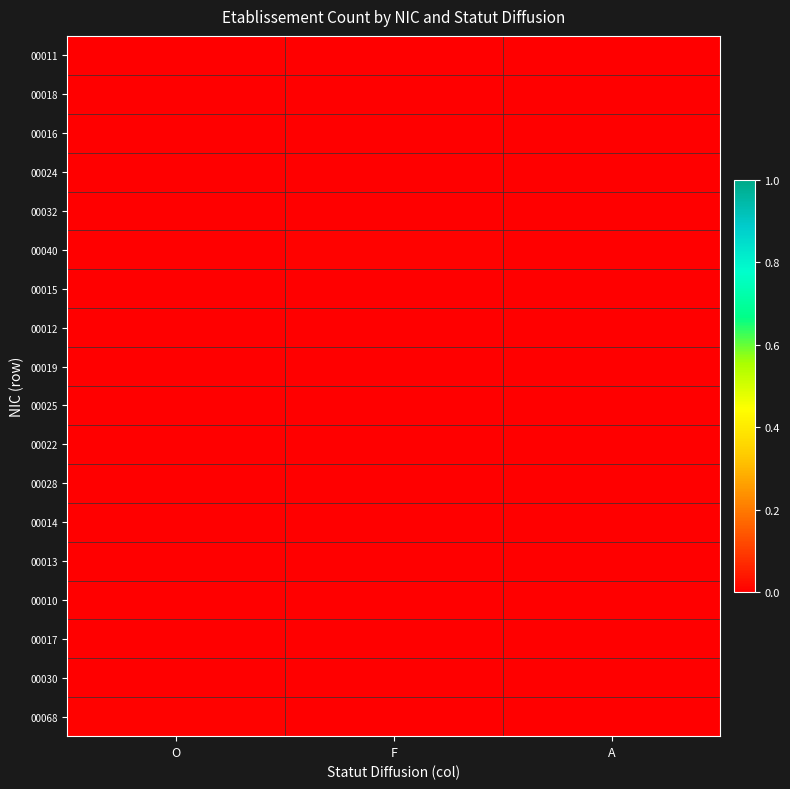

At which category is the sum across all series the highest?

F